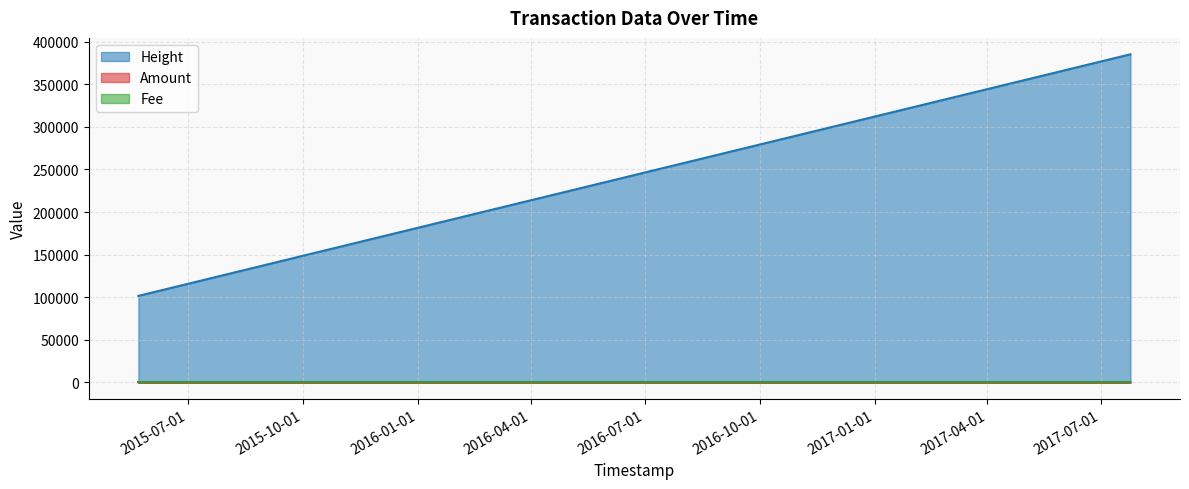

What is the highest value of the Height series?

385107